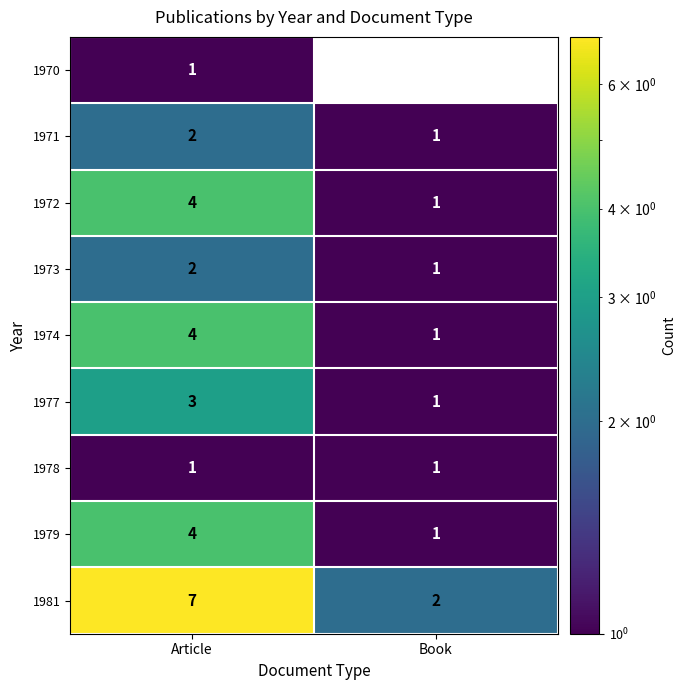

Which series has the largest range (max minus min)?

1981